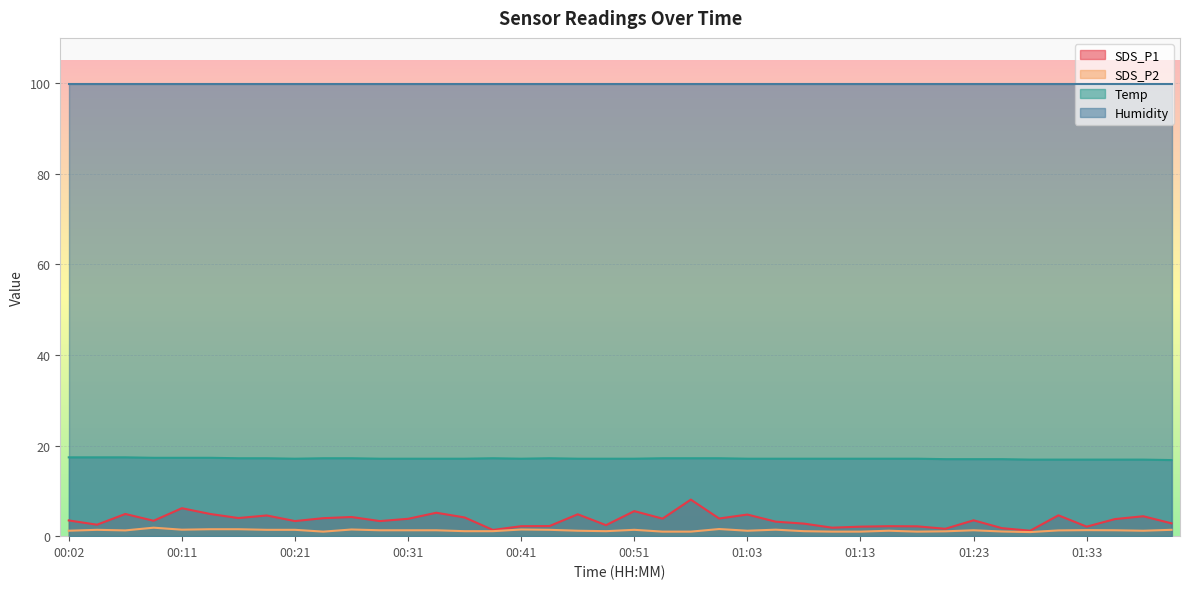

What are all the series names shown in the legend?

SDS_P1, SDS_P2, Temp, Humidity